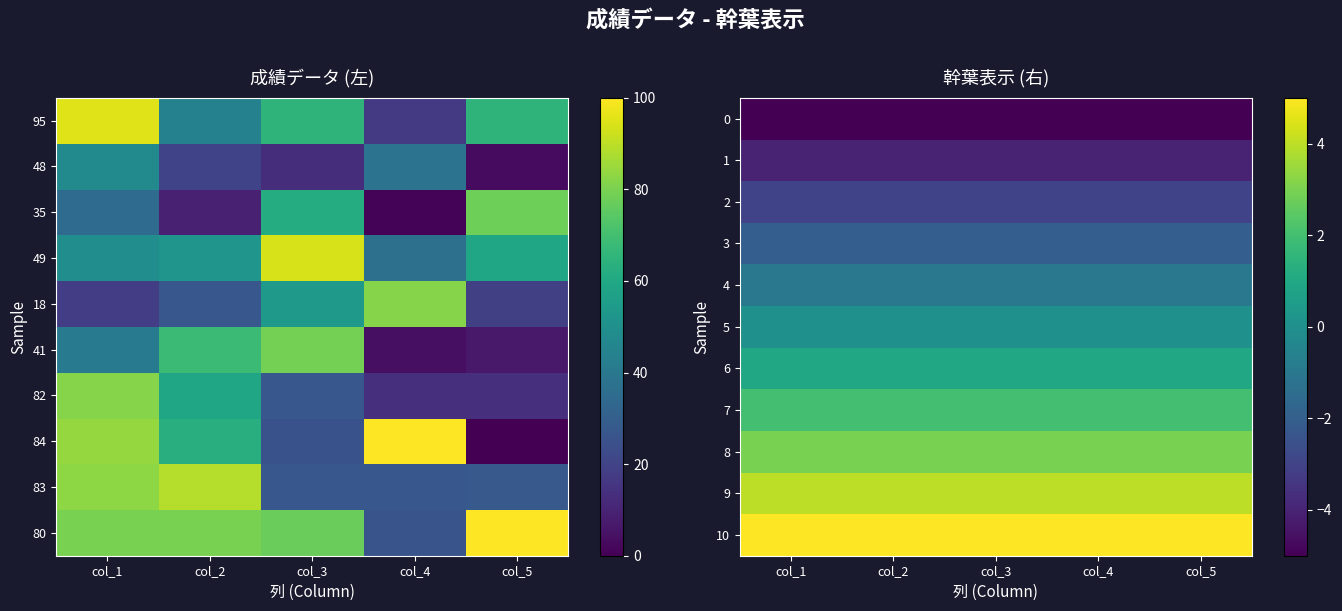

Where is 10 nearest to the value 5?

col_1